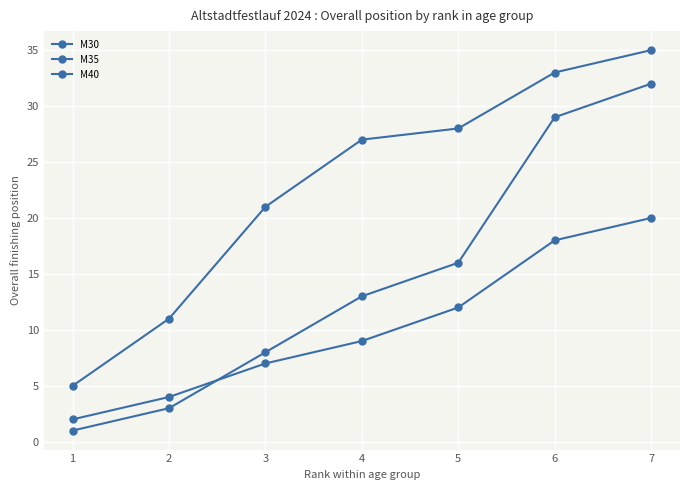

At which category is the sum across all series the highest?

7